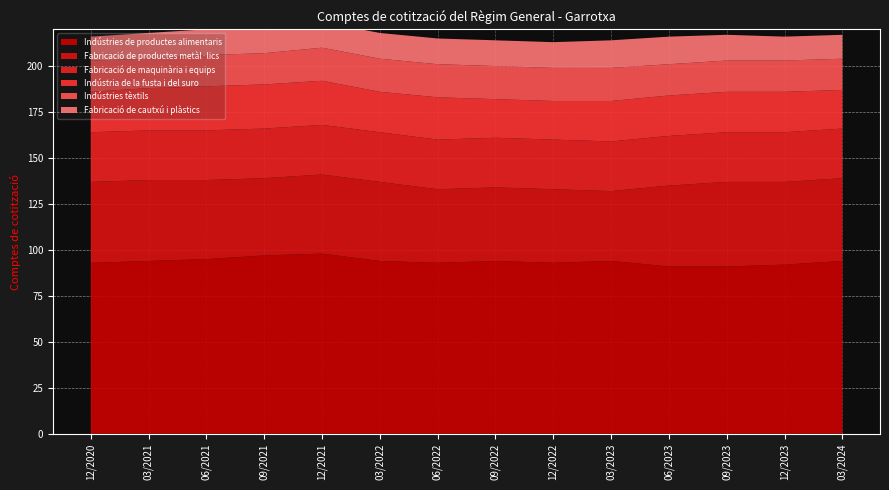

Reading right to left, extract all data points from this chart.

Indústries de productes alimentaris: 94	92	91	91	94	93	94	93	94	98	97	95	94	93
Fabricació de productes metàl·lics: 45	45	46	44	38	40	40	40	43	43	42	43	44	44
Fabricació de maquinària i equips: 27	27	27	27	27	27	27	27	27	27	27	27	27	27
Indústria de la fusta i del suro: 21	22	22	22	22	21	21	23	22	24	24	24	23	22
Indústries tèxtils: 17	17	17	17	18	18	18	18	18	18	17	17	16	17
Fabricació de cautxú i plàstics: 13	13	14	15	15	14	14	14	14	14	14	14	14	13